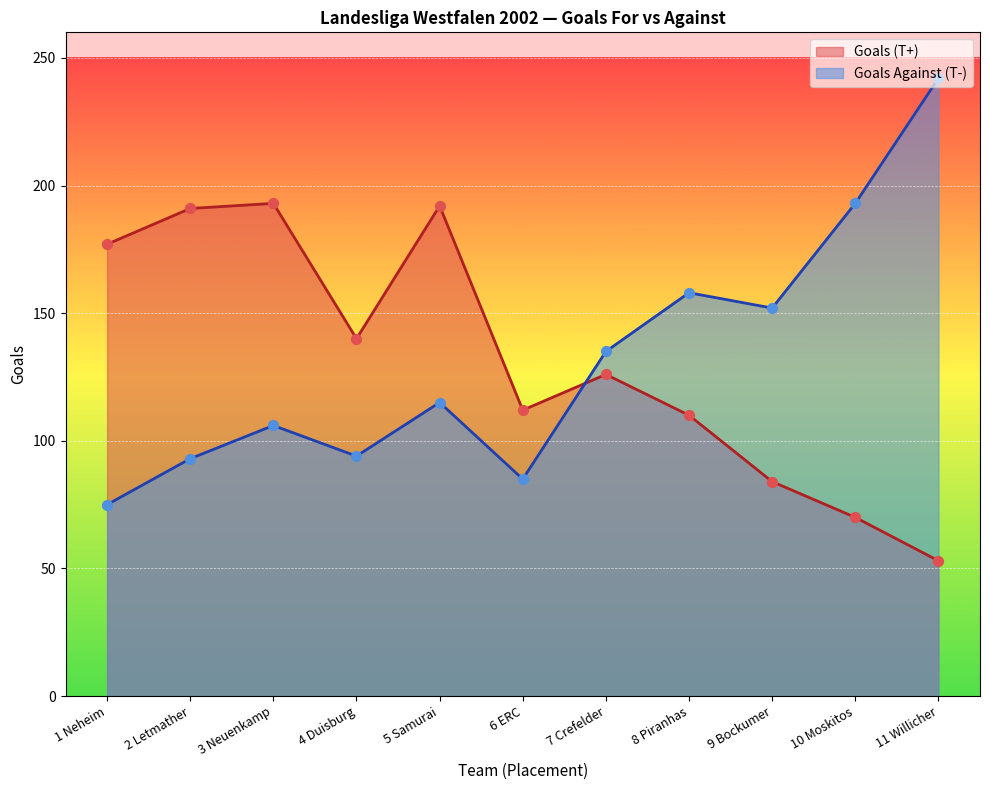

Which series has the largest Y range (max minus min)?

Goals Against (T-)